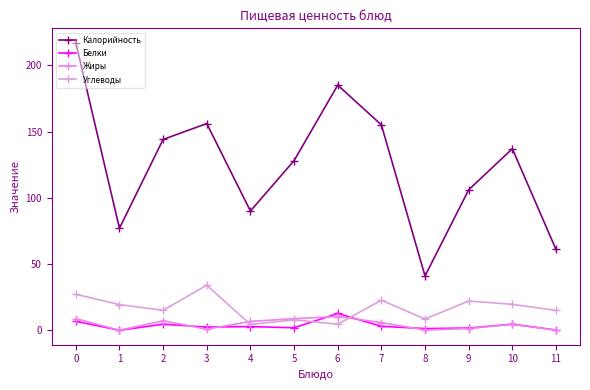

What is the sum of all Белки values?

42.0